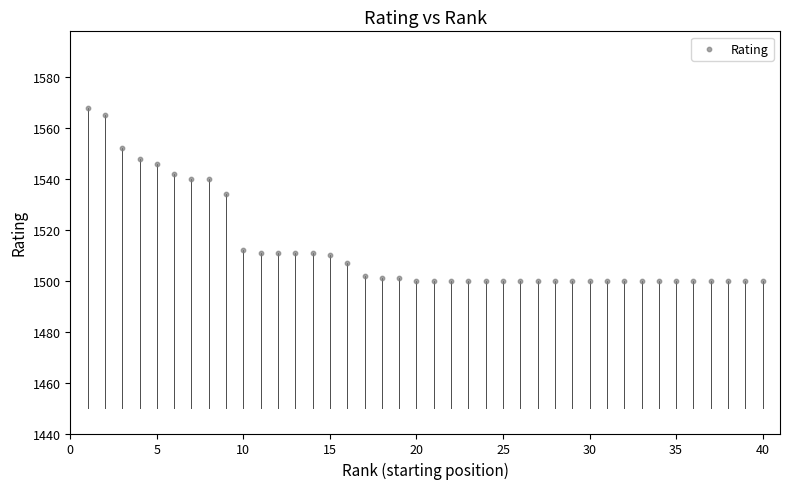

What is the range of X values (max minus min)?

39